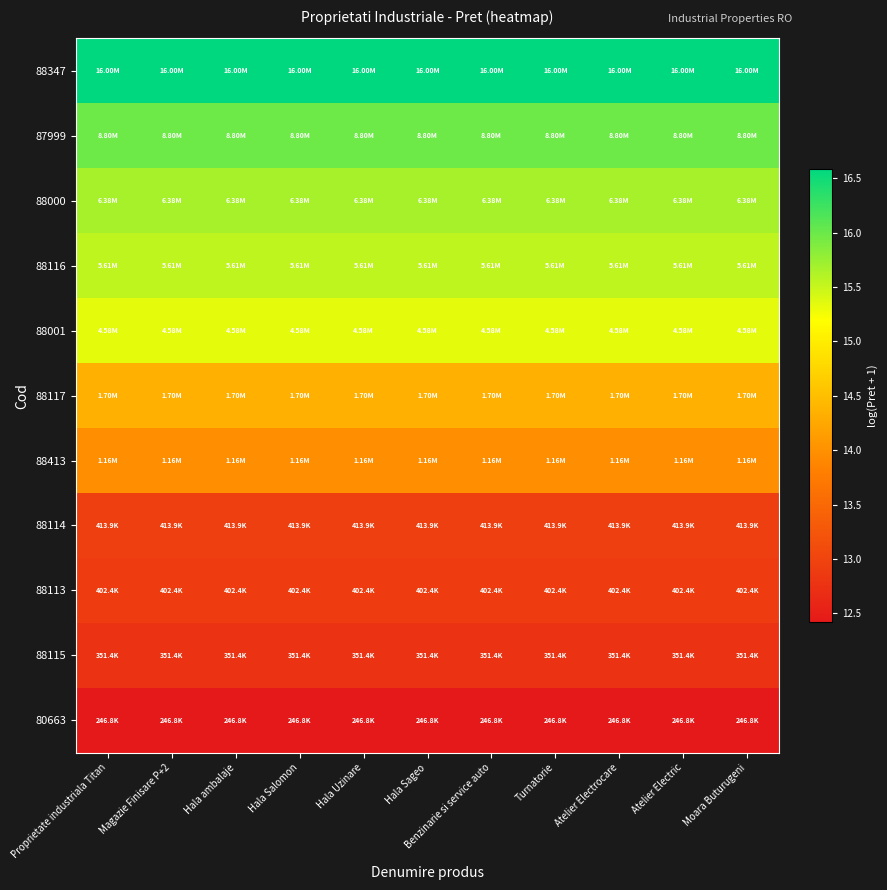

At Hala ambalaje, list the series in order from largest to smallest.

88347, 87999, 88000, 88116, 88001, 88117, 88413, 88114, 88113, 88115, 80663